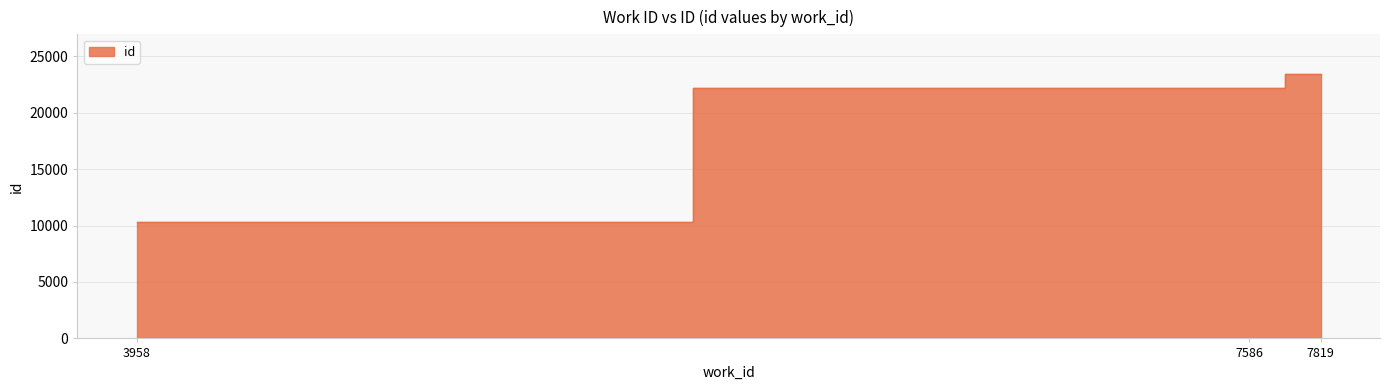

Which has a higher value, 7819 or 3958?

7819